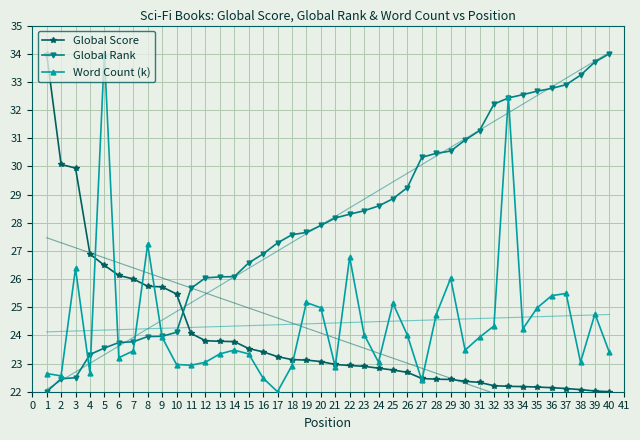

What is the minimum value shown in the chart?

22.0